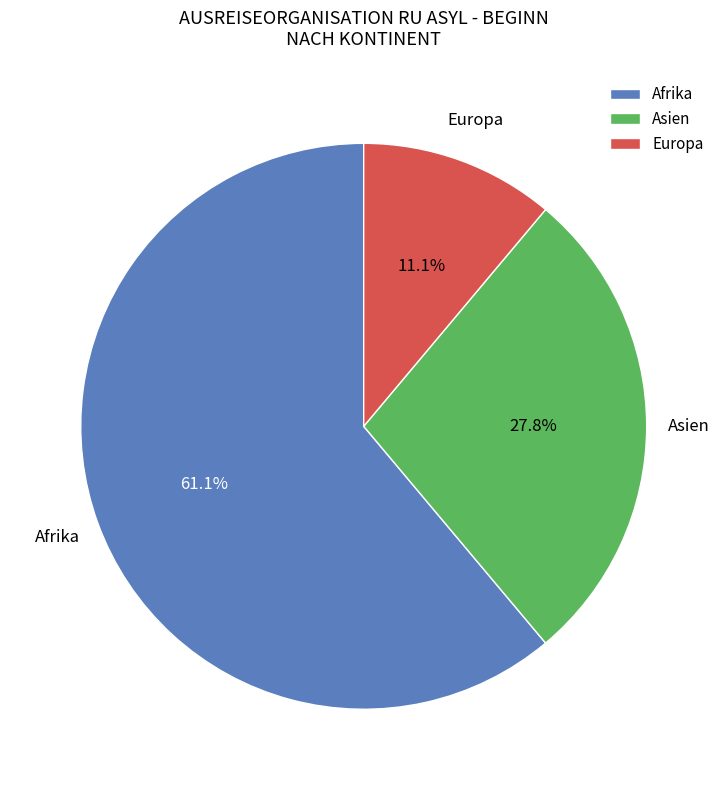

Combined, do Europa and Afrika account for over 50%?

Yes